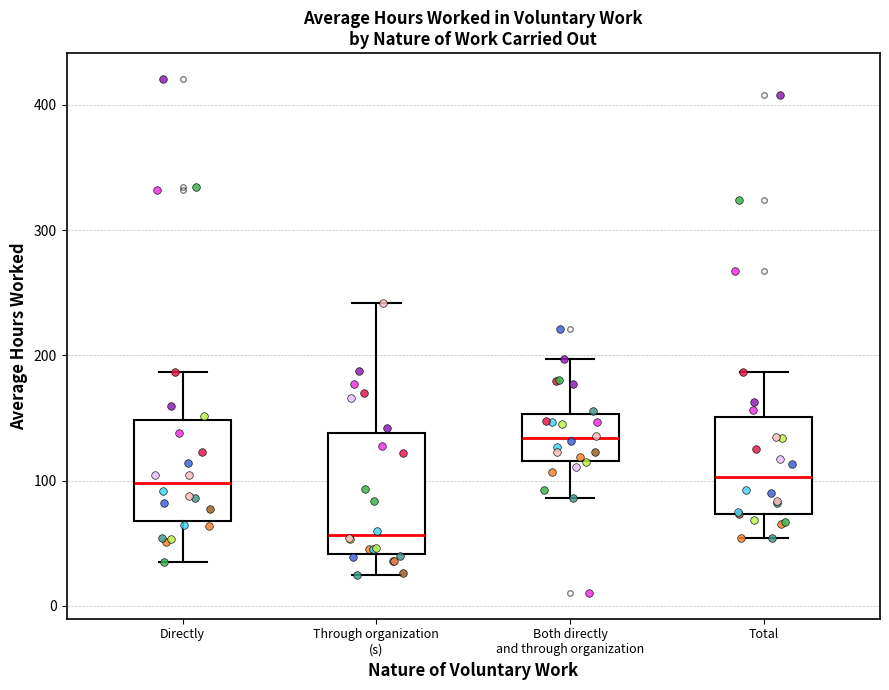

Which box has the lowest median line?

Through organization (s)